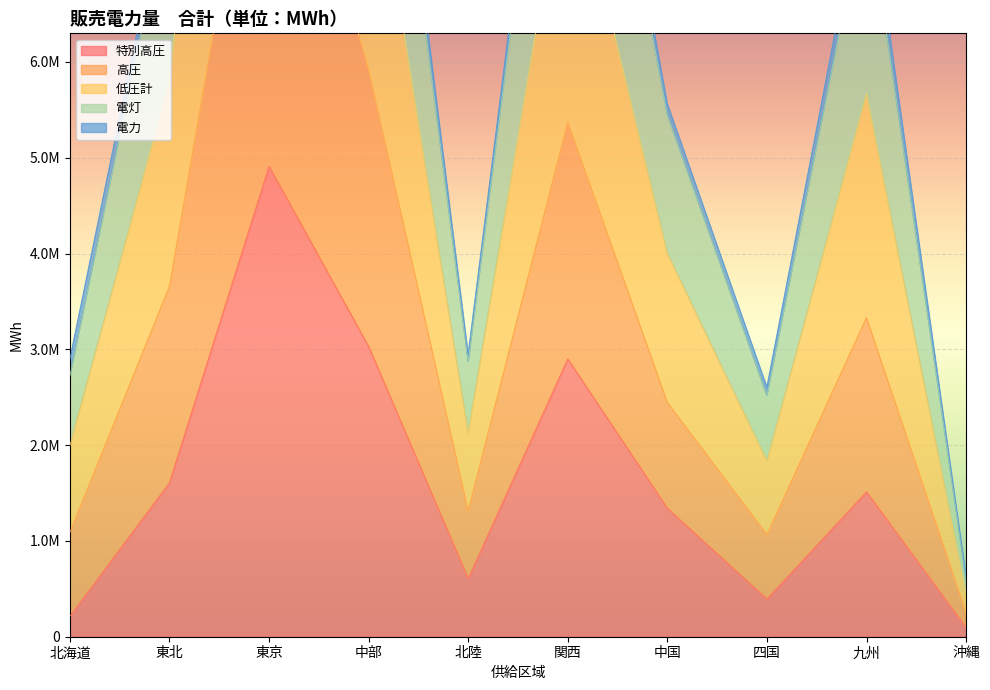

What is the difference between the second highest and second lowest values in the 低圧計 series?

8676081